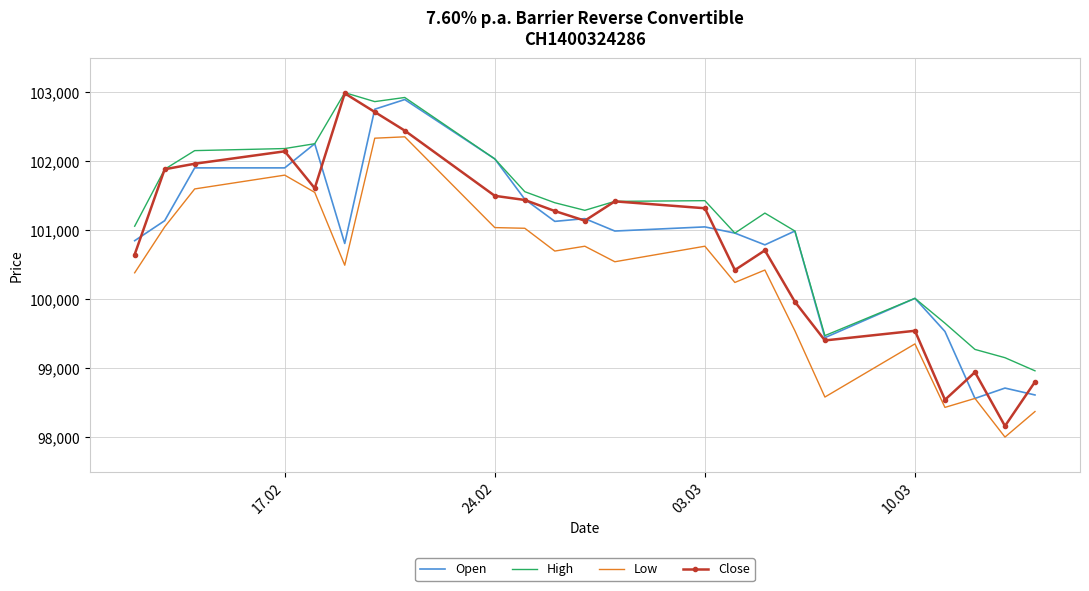

Which series has the largest range (max minus min)?

Close